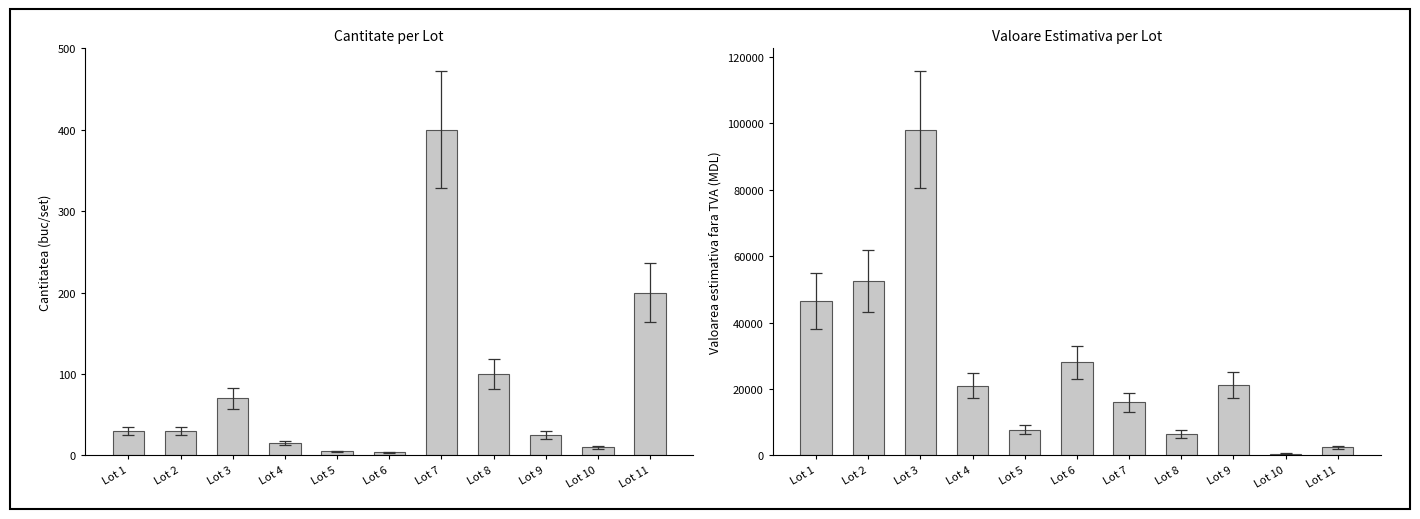

What is the difference between the maximum and second lowest values in the Cantitatea (buc/set) series?

395